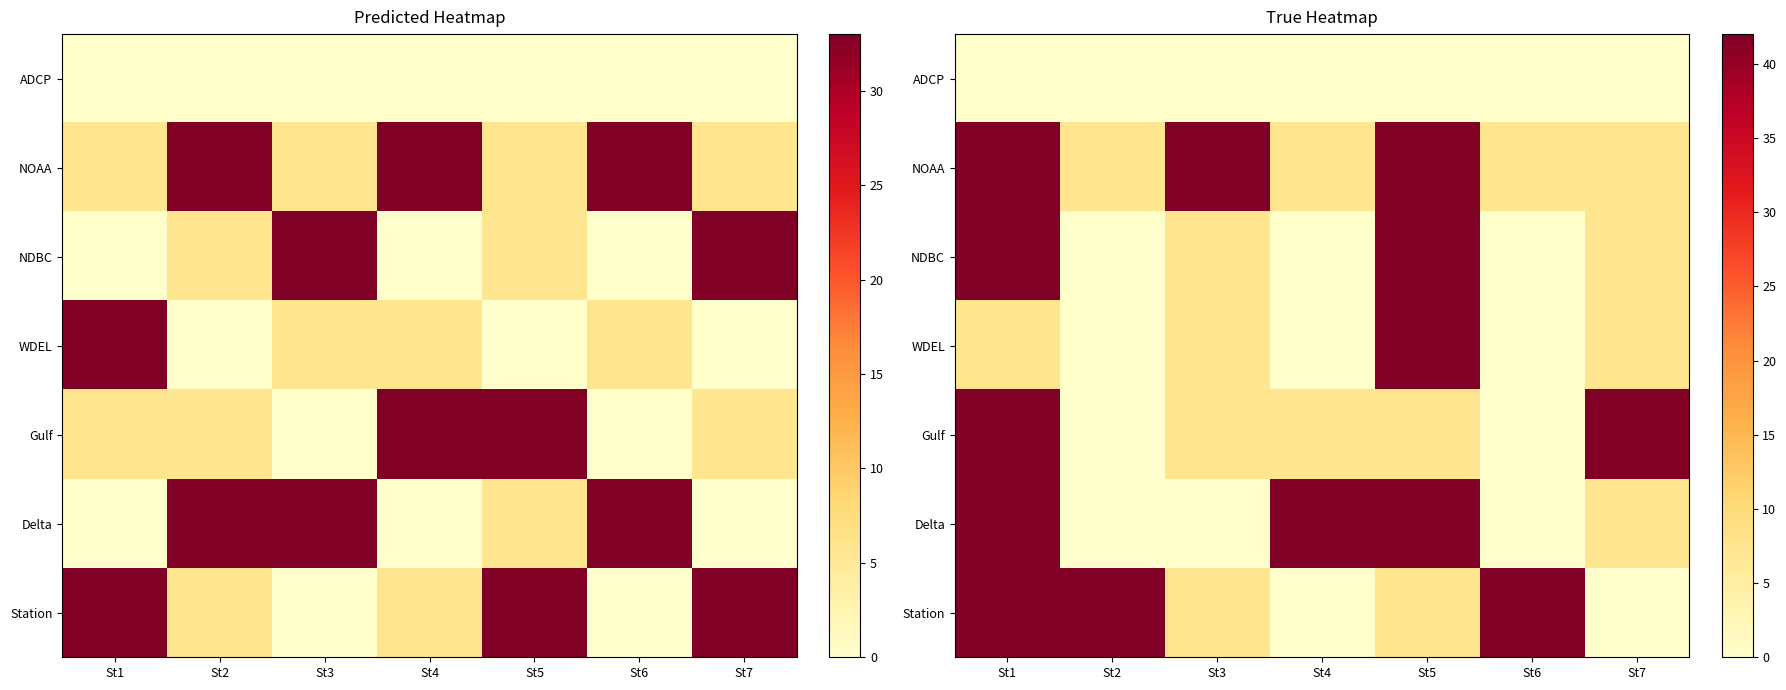

What is the maximum value for NDBC?

42.0